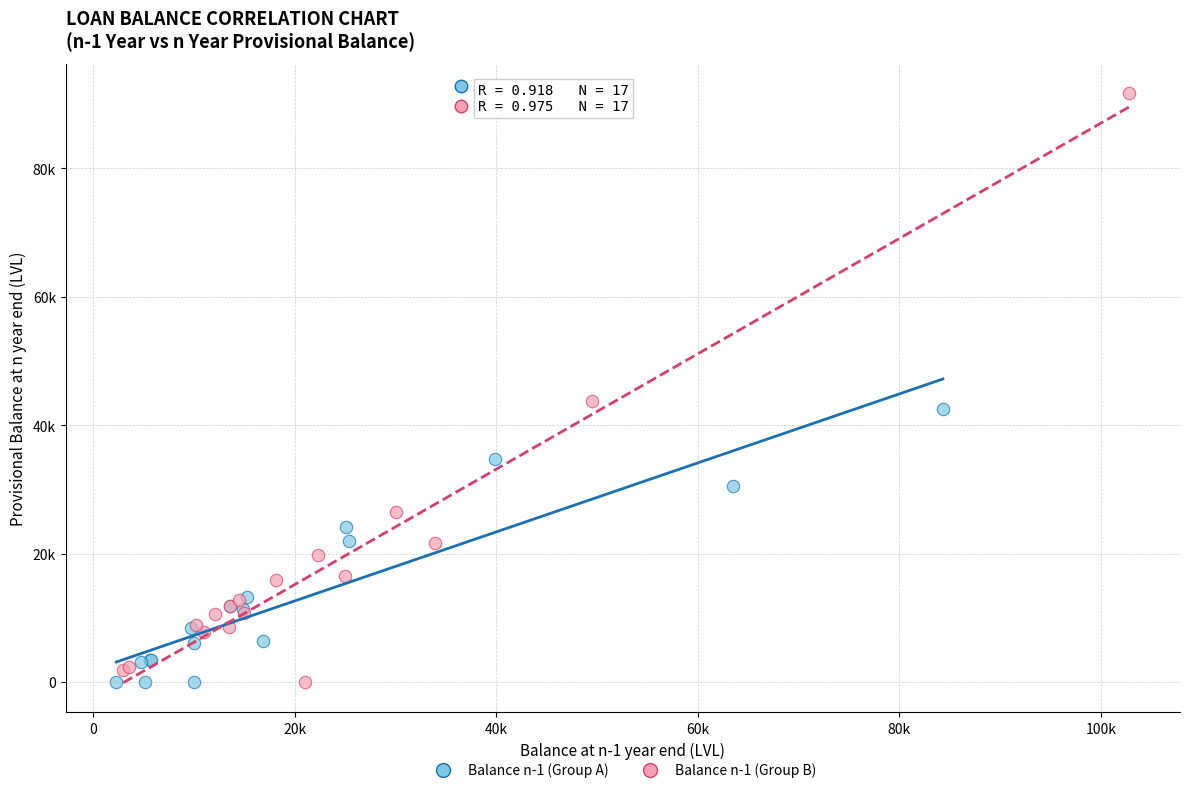

Which series reaches the maximum Y coordinate?

Balance n-1 (Group B)